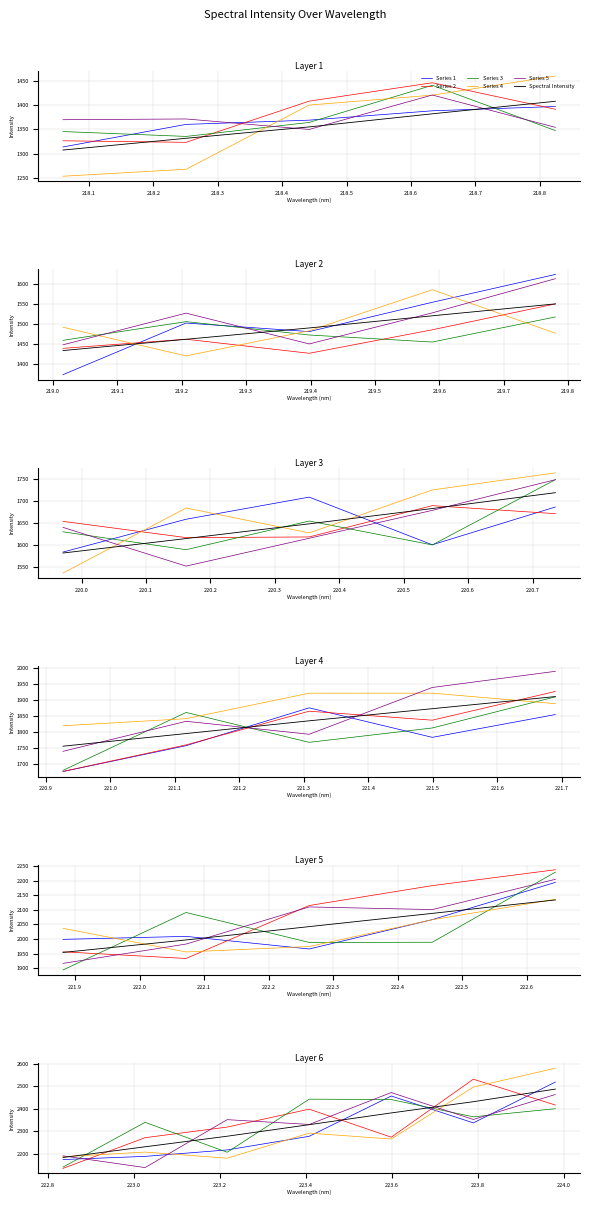

The value of Series 1 at 218.0 is 1313.9. True or false?

True